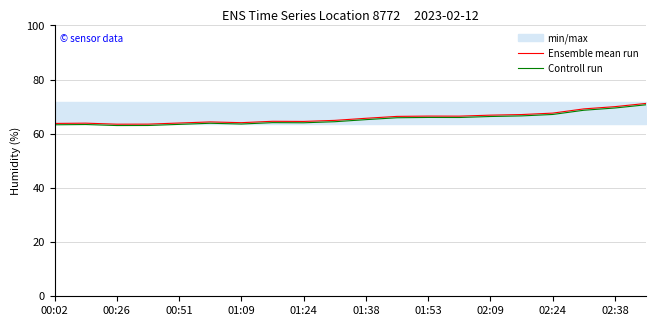

Rank the series by their average value, from lowest to highest.

Controll run, Ensemble mean run